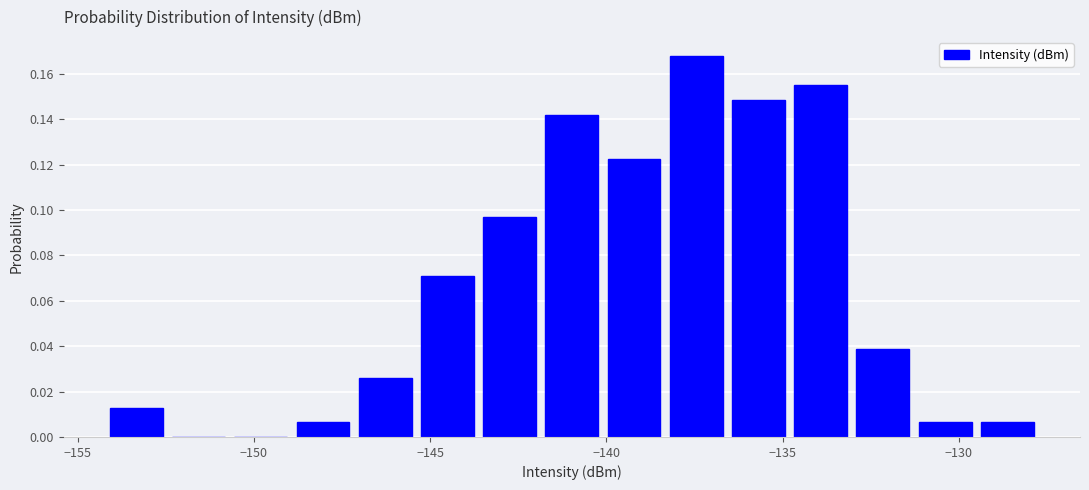

Read against the x-axis, roughly where is the centre of the tallest bar?

-137.5